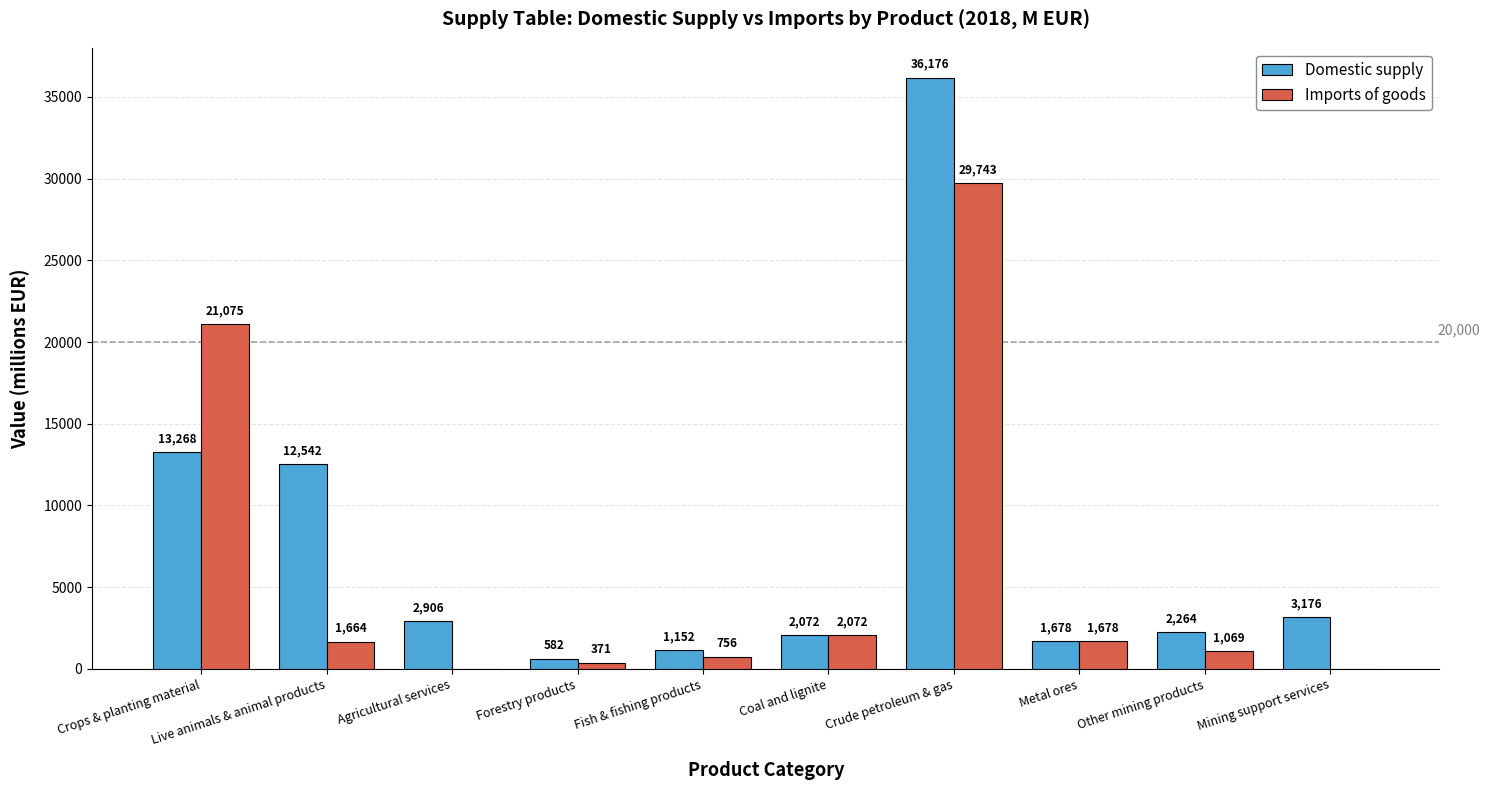

Which series has the largest total across all categories?

Domestic supply